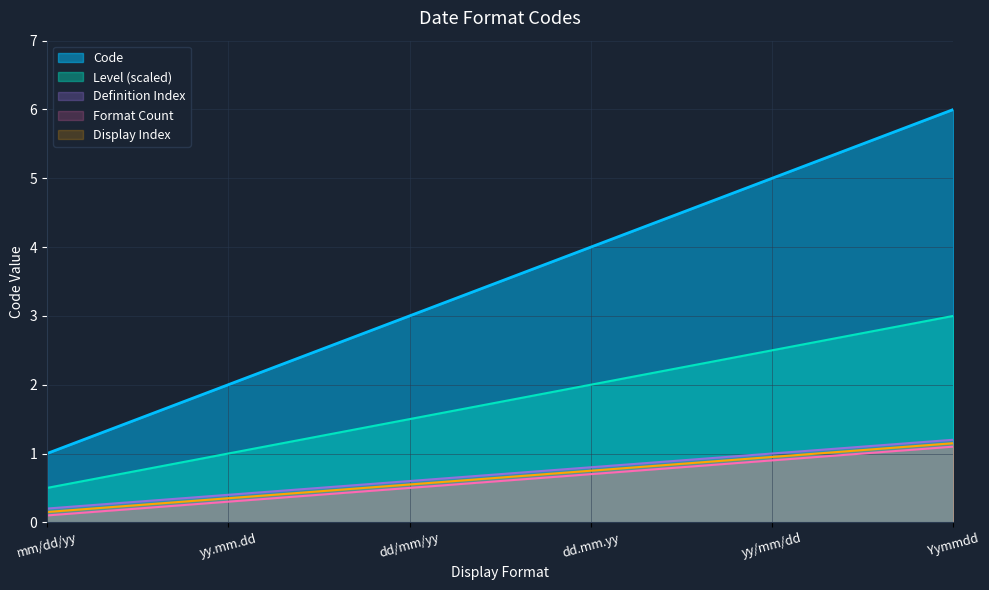

Which has a higher value, mm/dd/yy or dd/mm/yy?

dd/mm/yy